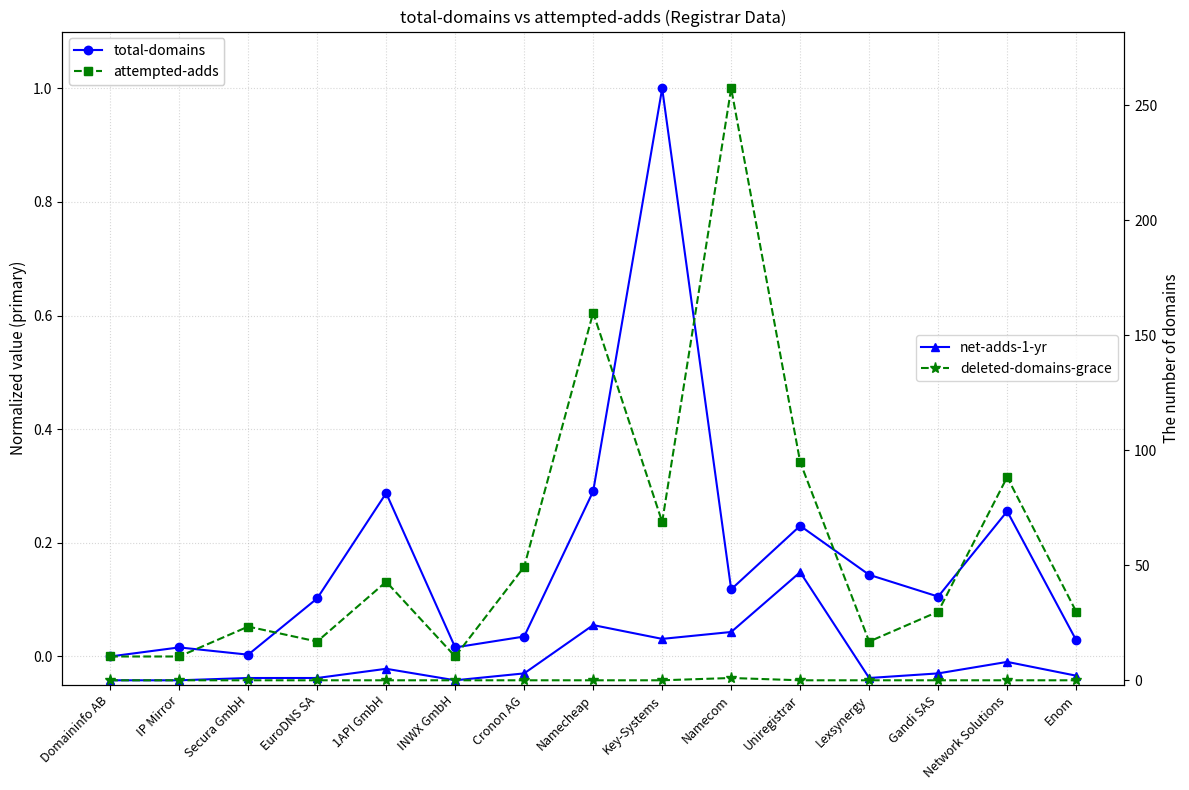

What is the difference between the attempted-adds values at Secura GmbH and IP Mirror?

0.1